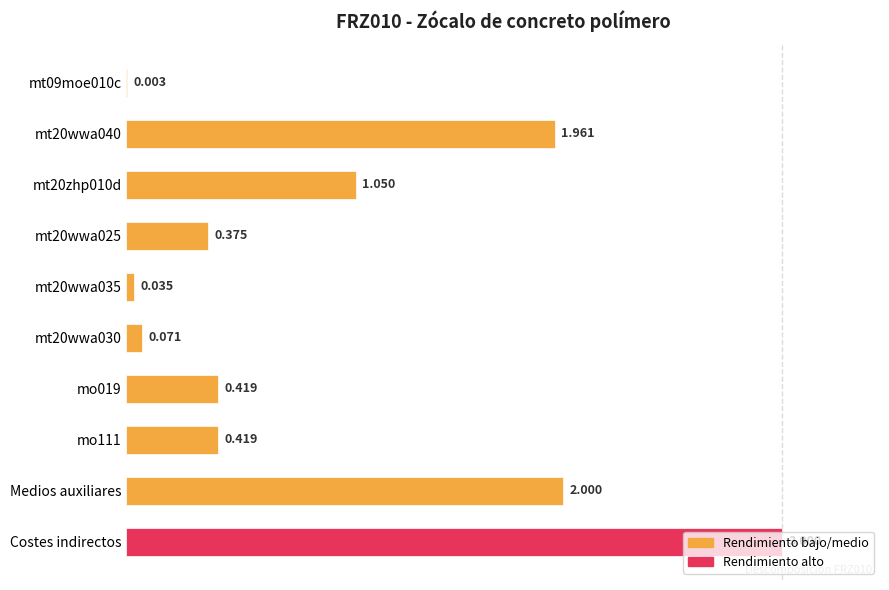

Which has a higher value, mt20zhp010d or Medios auxiliares?

Medios auxiliares